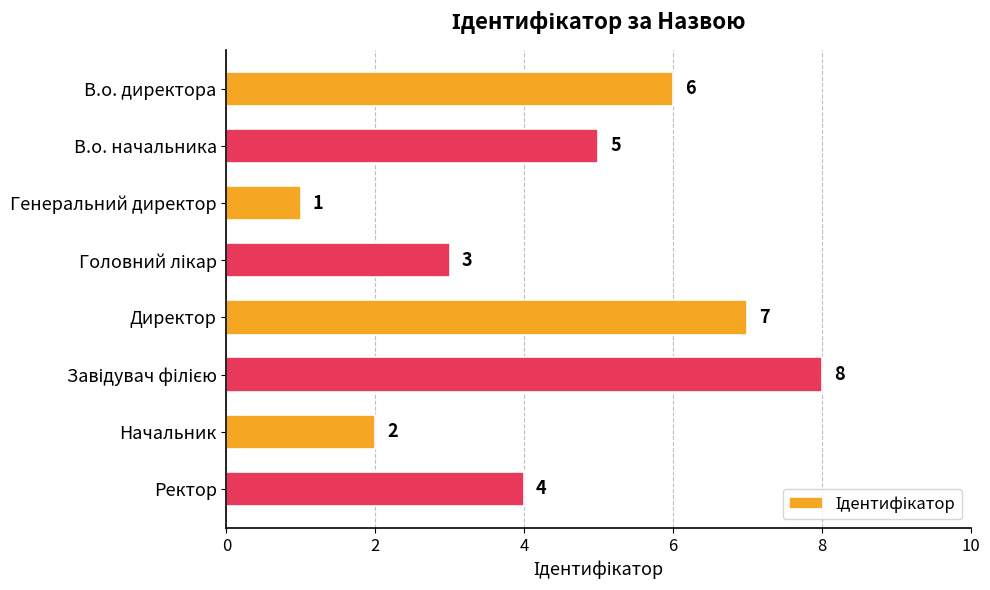

Reading top to bottom, list all the values displayed in this chart.

6	5	1	3	7	8	2	4